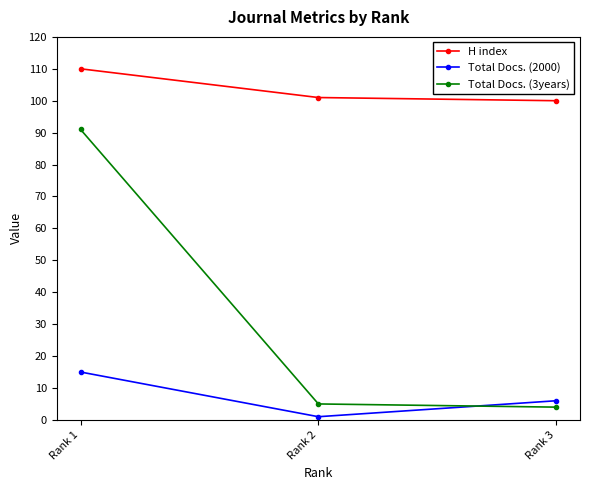

Where does the Total Docs. (3years) series first go above 5?

Rank 1